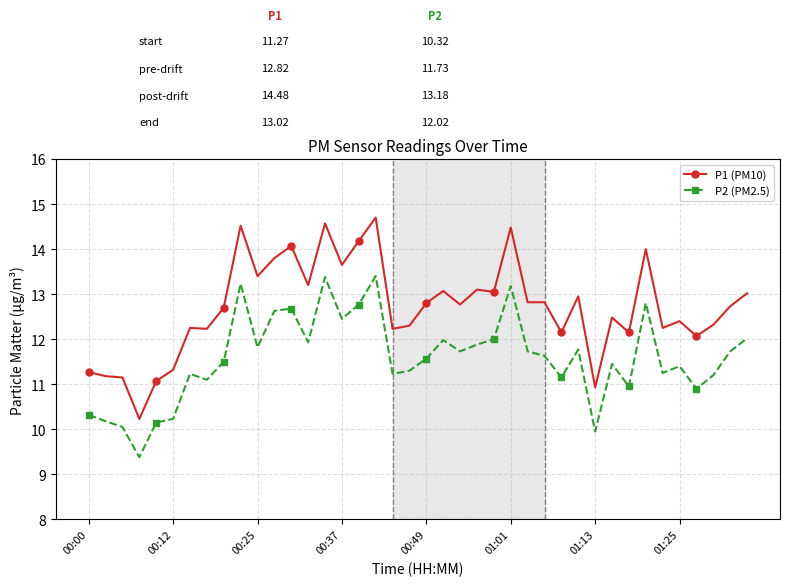

What is the average value of the P1 (PM10) series?

12.7